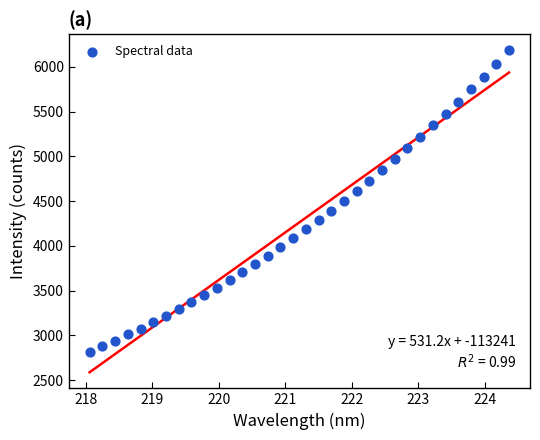

What is the range of X values (max minus min)?

6.3